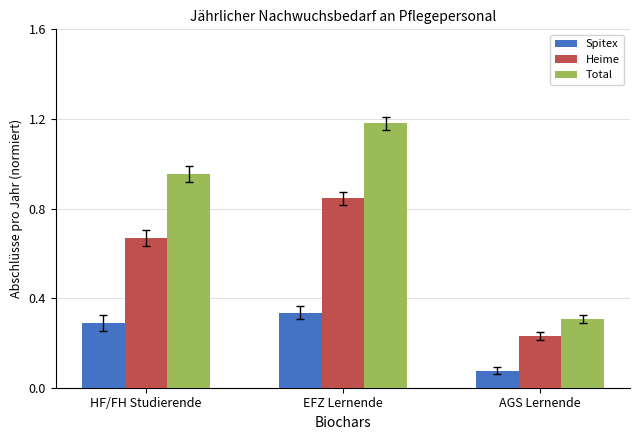

Is the value of Total at AGS Lernende greater than the value of Heime at HF/FH Studierende?

No